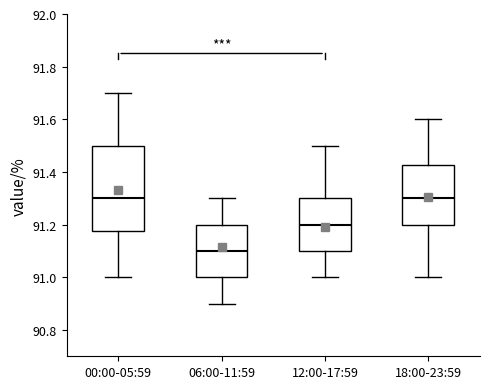

Reading left to right, read every box against the y-axis: the position of its median line, the range the box covers, and the ends of its whiskers. The values are not printed on the chart, so give them approximately, as read against the axis.

00:00-05:59: median 91.30, box 91.18 to 91.50, whiskers 91.00 to 91.70
06:00-11:59: median 91.10, box 91.00 to 91.20, whiskers 90.90 to 91.30
12:00-17:59: median 91.20, box 91.10 to 91.30, whiskers 91.00 to 91.50
18:00-23:59: median 91.30, box 91.20 to 91.42, whiskers 91.00 to 91.60